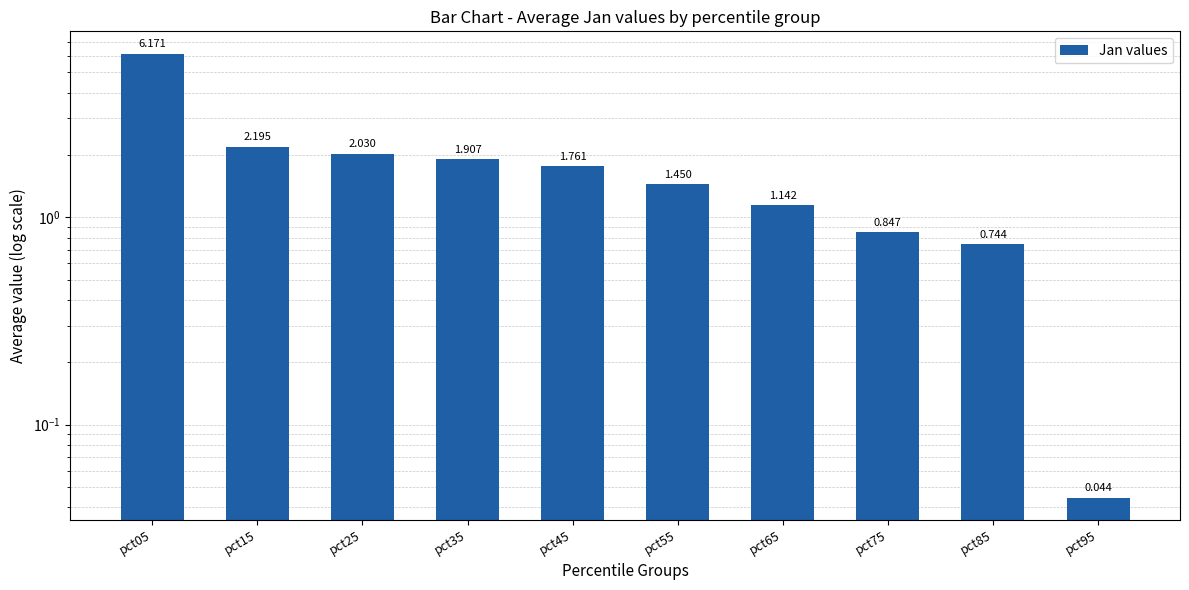

At which label does the data first exceed 1?

pct05